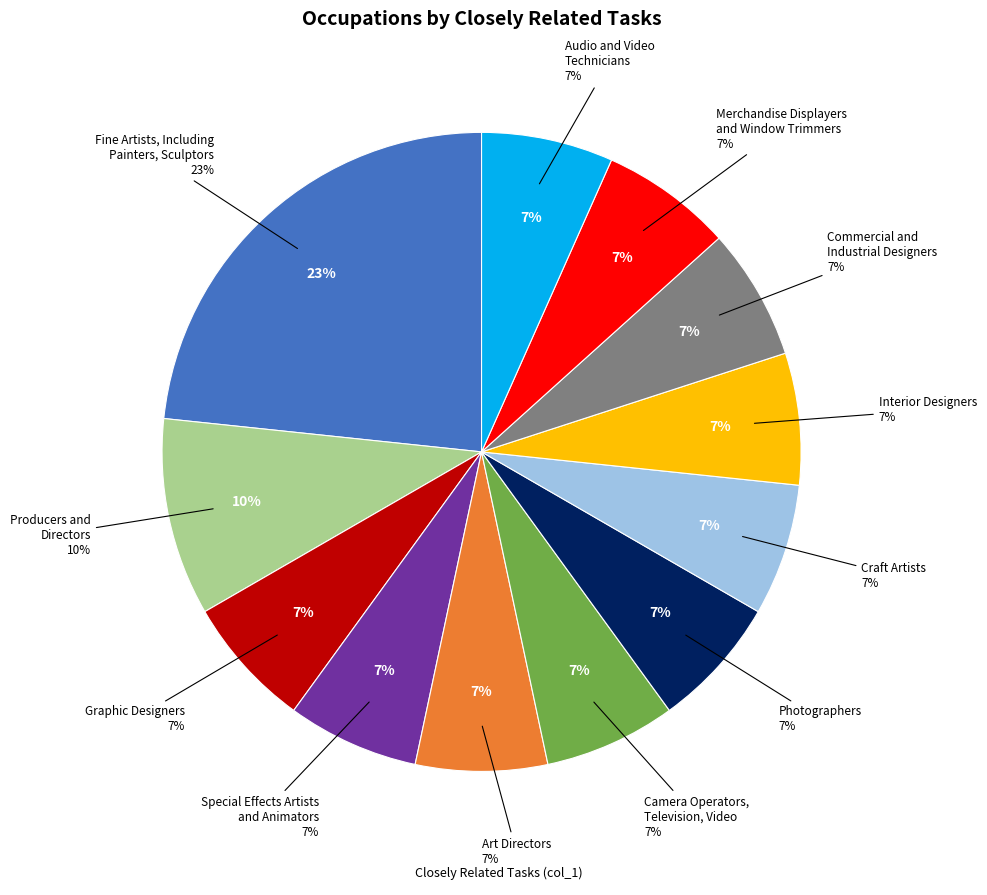

Does Merchandise Displayers and Window Trimmers account for over 50% of the chart?

No